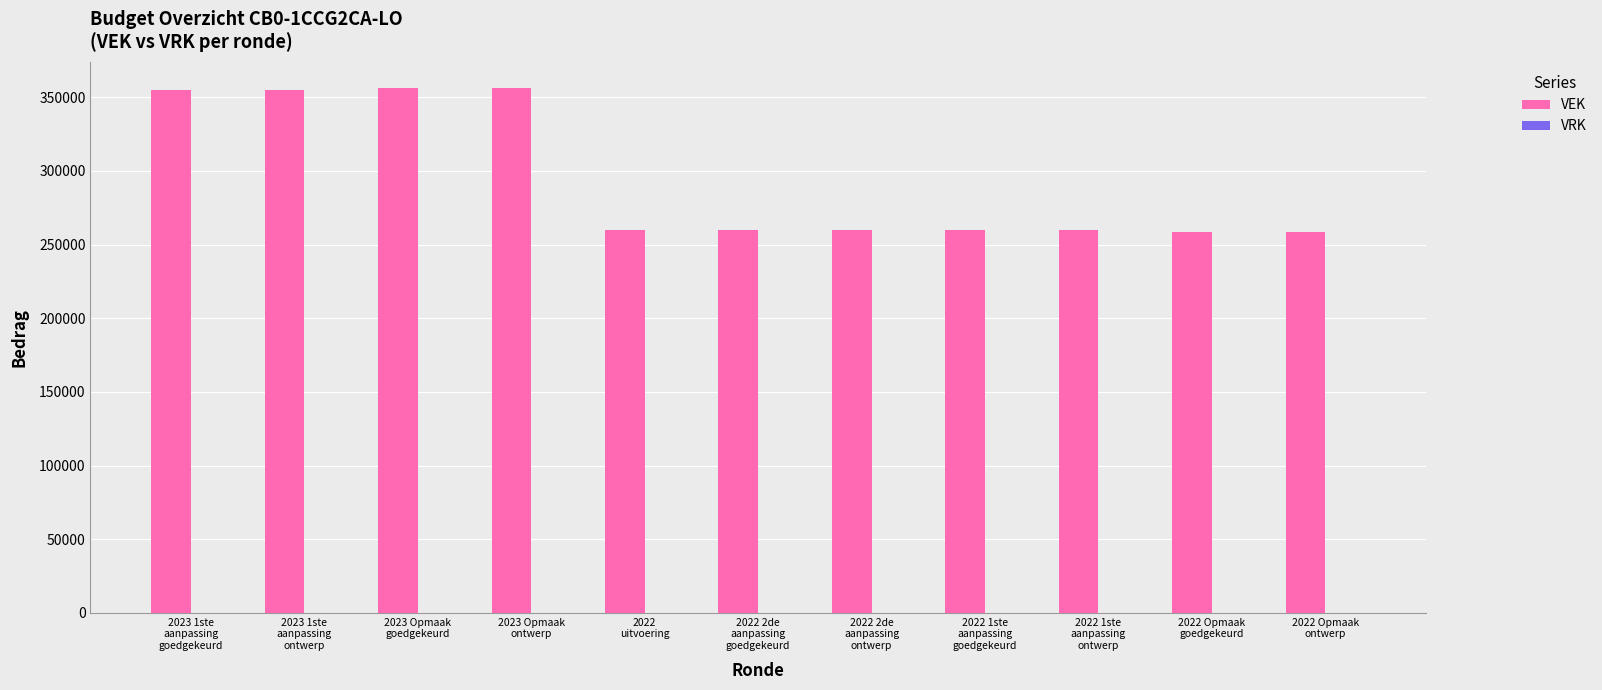

What is the difference between the second highest and minimum values?

97517